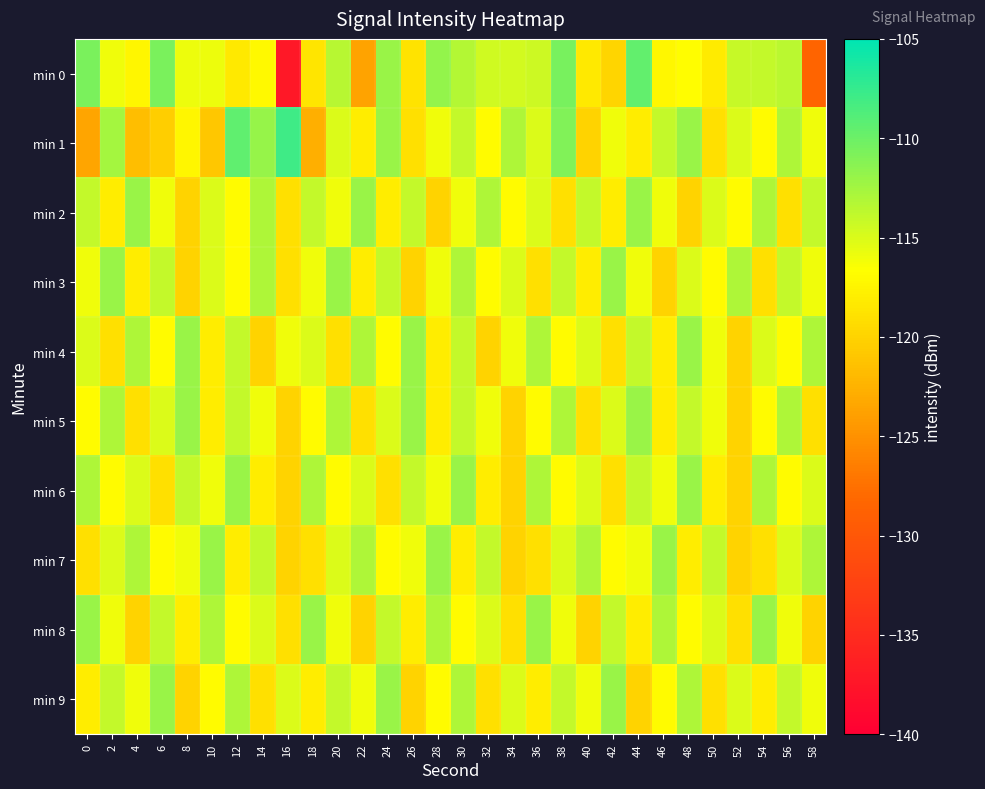

What is the spread (max minus min) of values at 30?

6.0